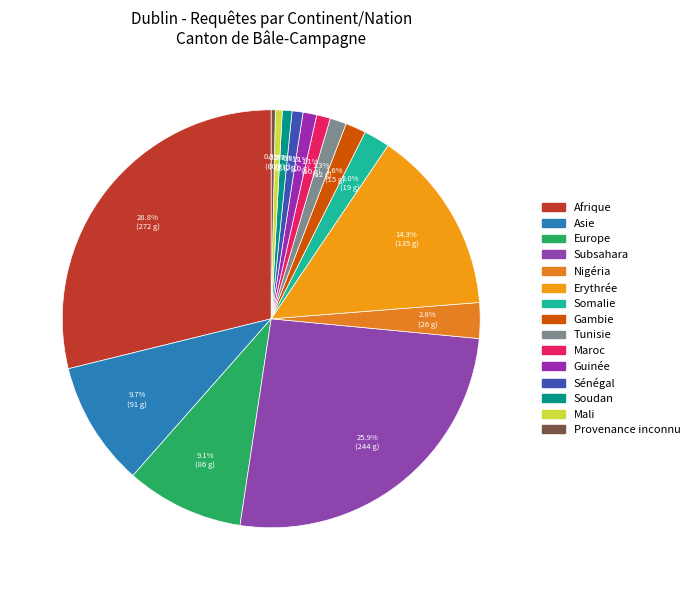

Is Maroc the majority of the pie?

No